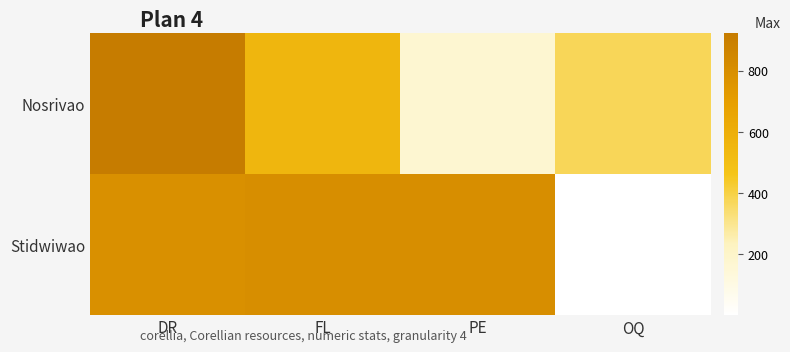

Reading left to right, extract all data points from this chart.

Nosrivao: DR=923	FL=553	PE=169	OQ=376
Stidwiwao: DR=791	FL=802	PE=804	OQ=2